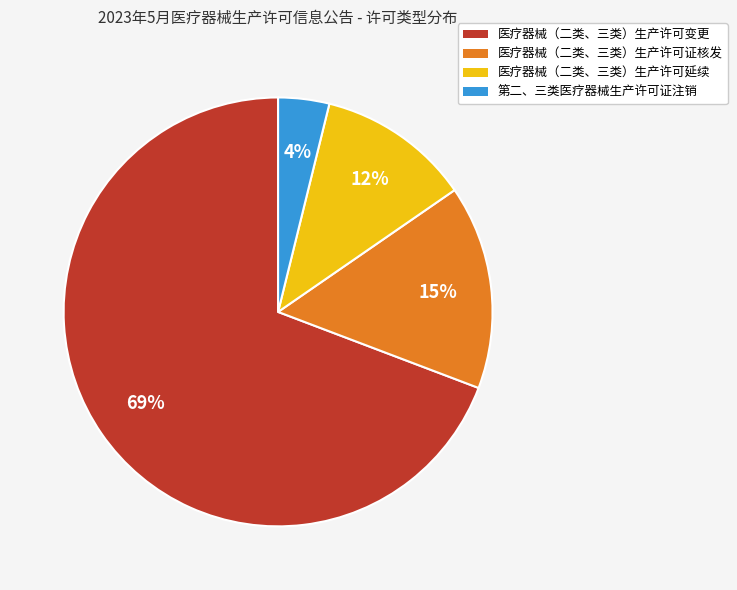

To the nearest percent, what is the difference between the largest and smallest slice percentages?

65%